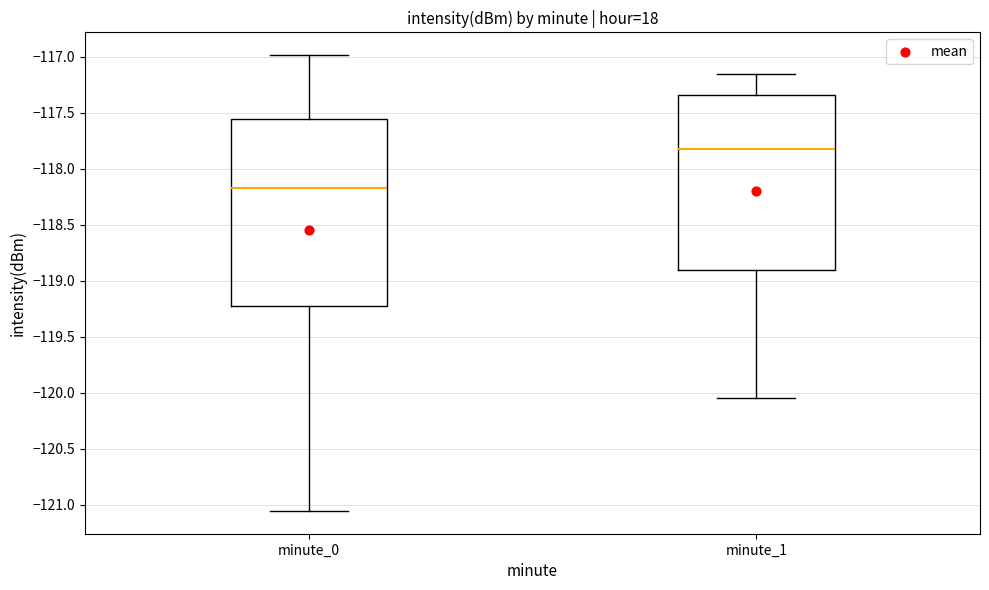

Which box has the highest median line?

minute_1